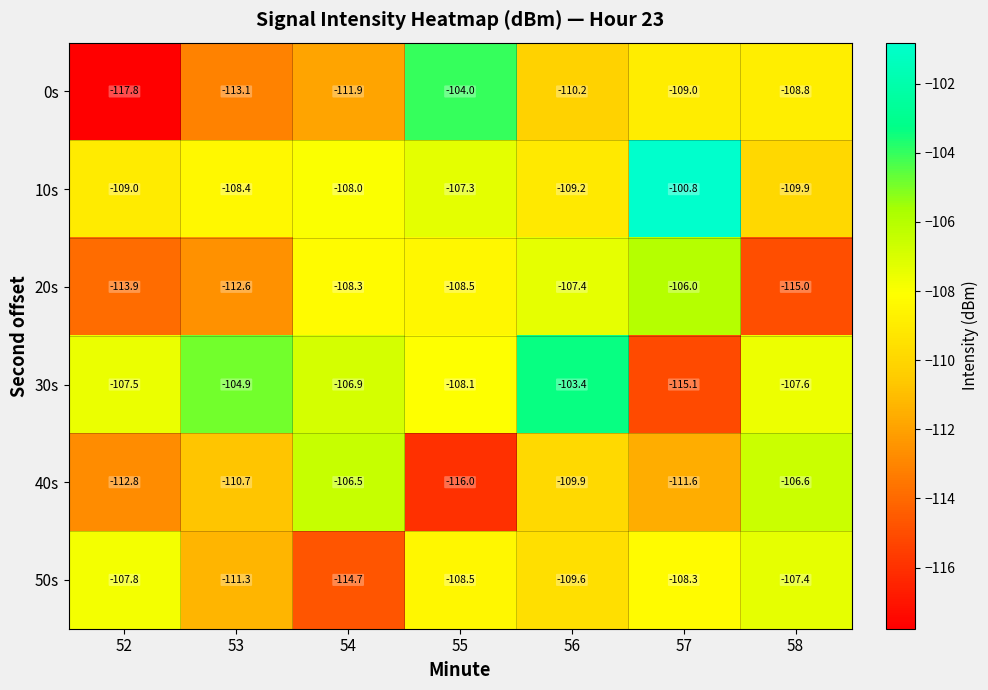

Which series has the largest range (max minus min)?

0s